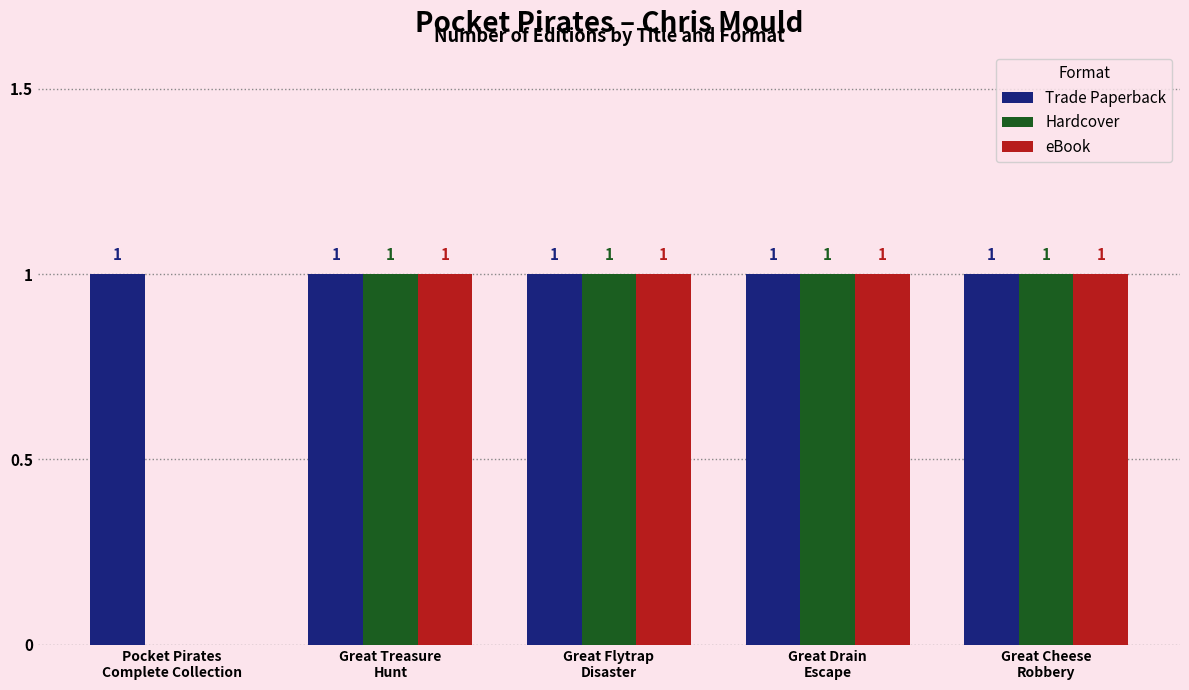

Which series has the largest total across all categories?

Trade Paperback